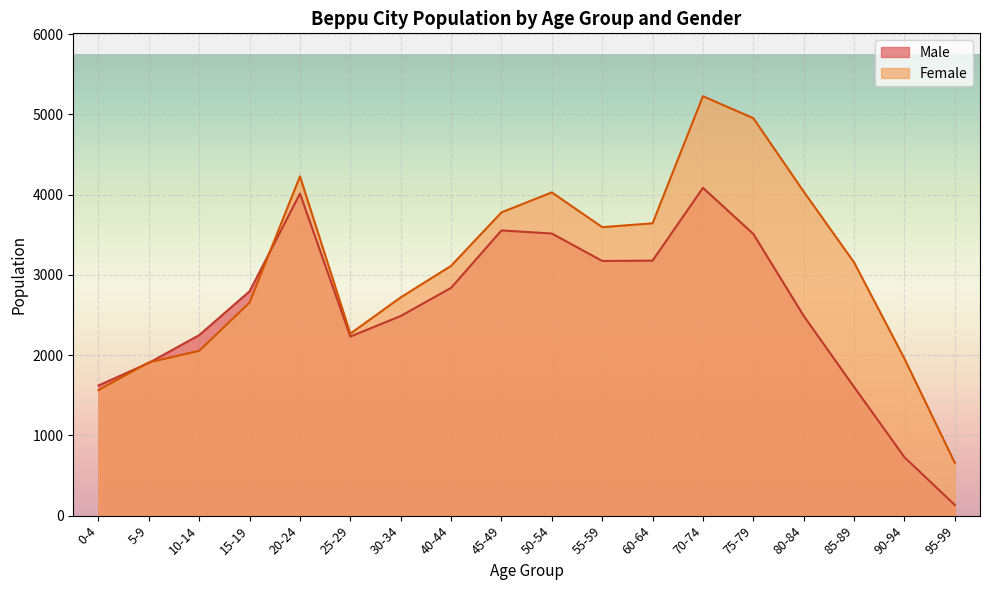

Is it true that Female equals 2388 at 55-59?

False